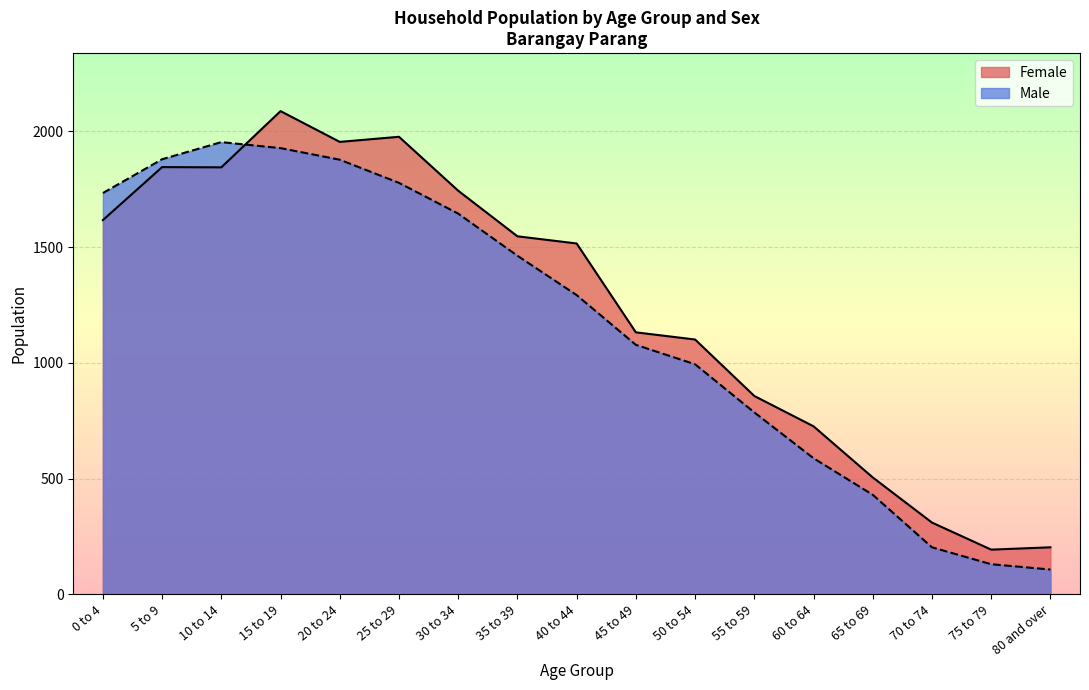

At which category does Male reach its first local peak?

10 to 14